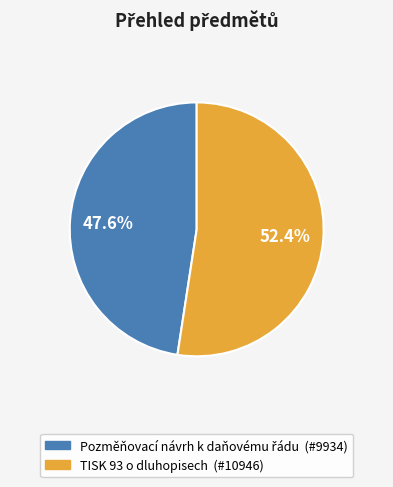

Which slice is the largest?

TISK 93 o dluhopisech